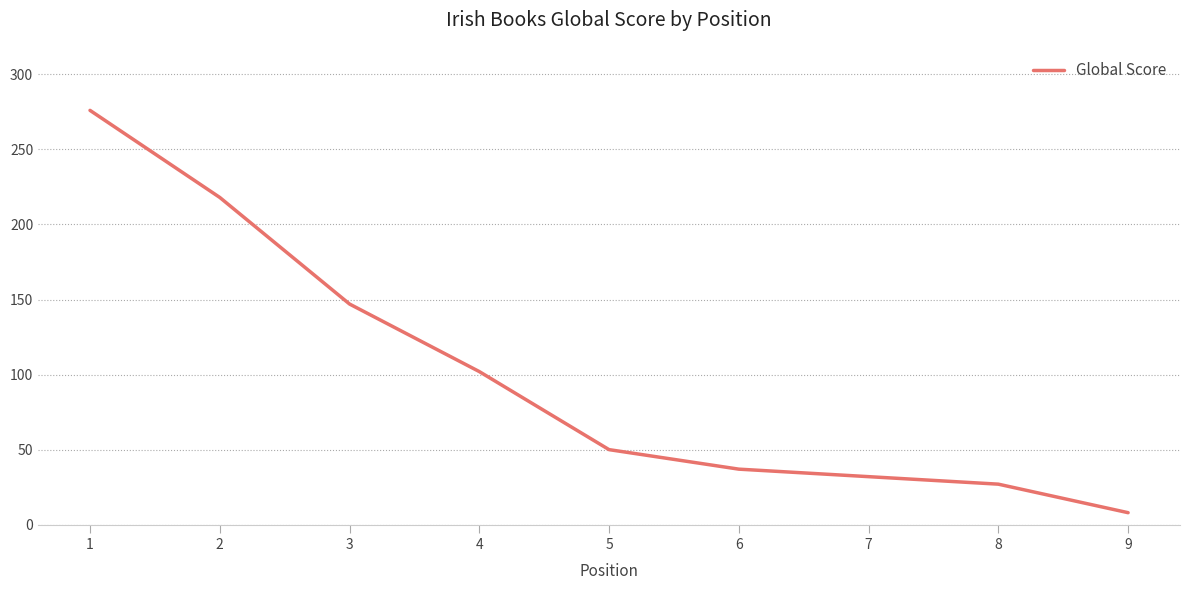

Which label corresponds to the smallest value in the chart?

9